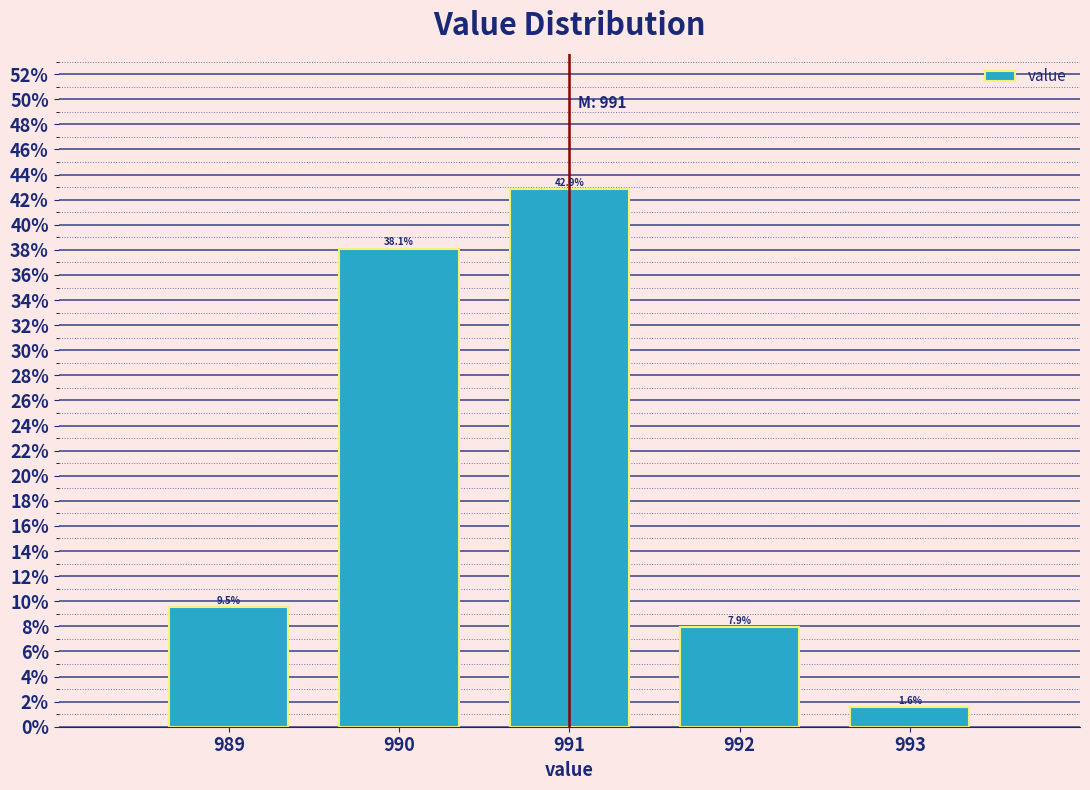

Reading left to right, transcribe this chart: for each bar, give the range it covers on the x-axis and its height.

988.5 to 989.5: 9.5
989.5 to 990.5: 38.1
990.5 to 991.5: 42.9
991.5 to 992.5: 7.9
992.5 to 993.5: 1.6